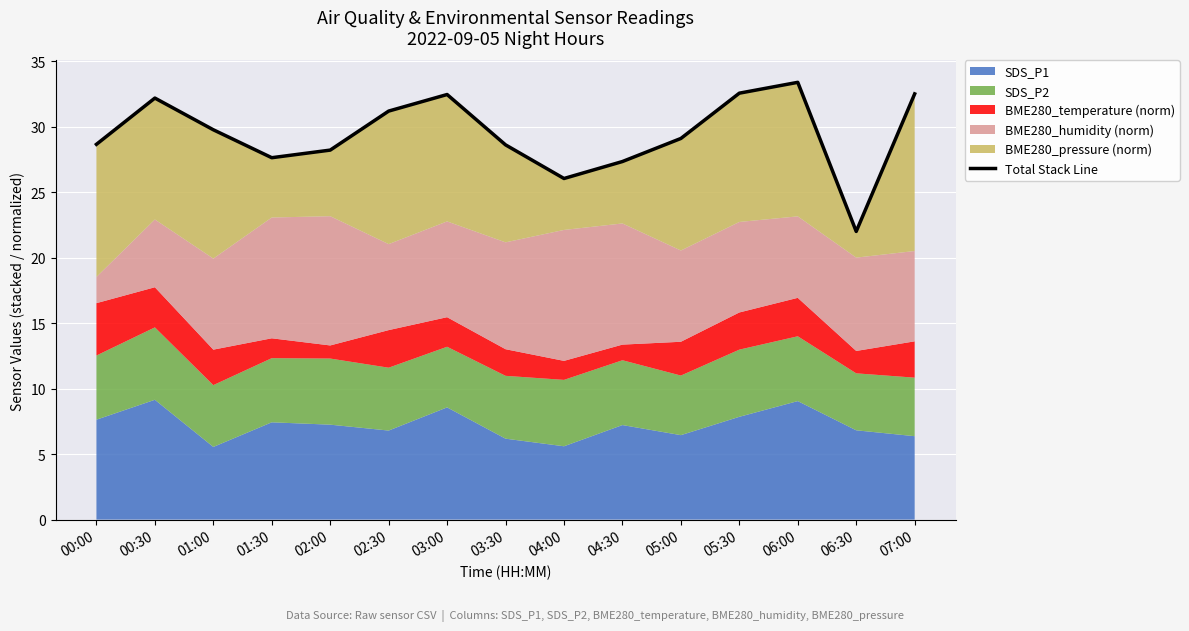

How many data points does each series have?

15